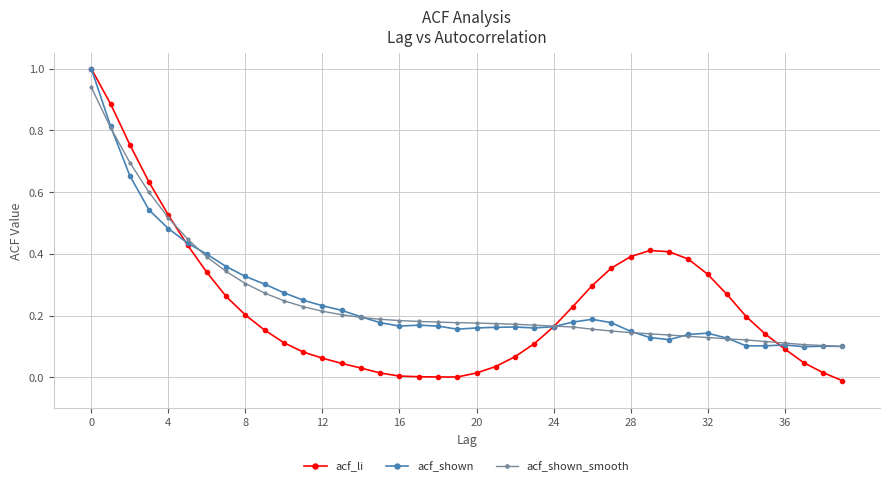

What is the difference between the maximum and second lowest values in the acf_li series?

1.0